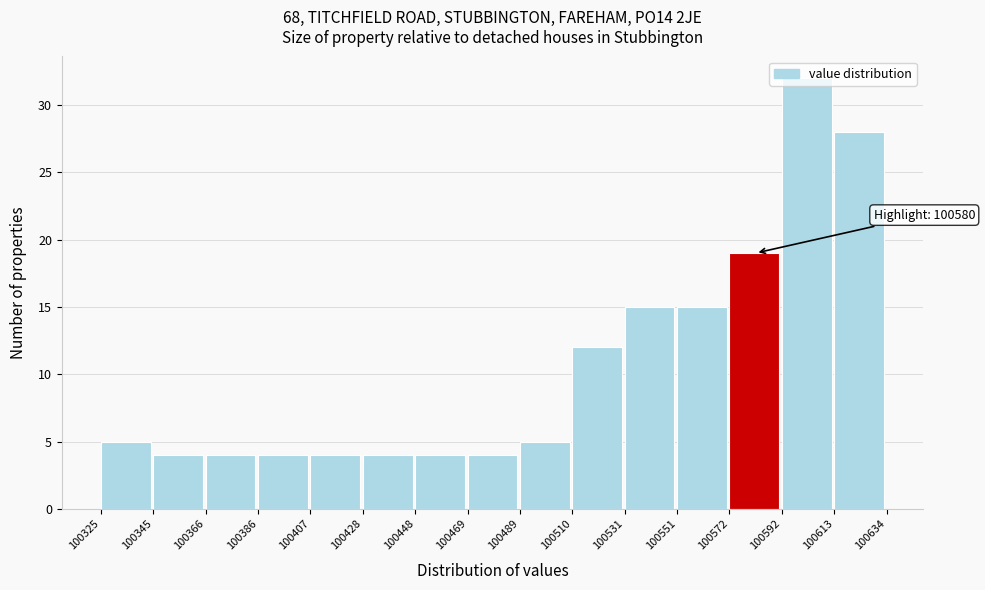

Over which range of the x-axis is the bar tallest?

100592 to 100613